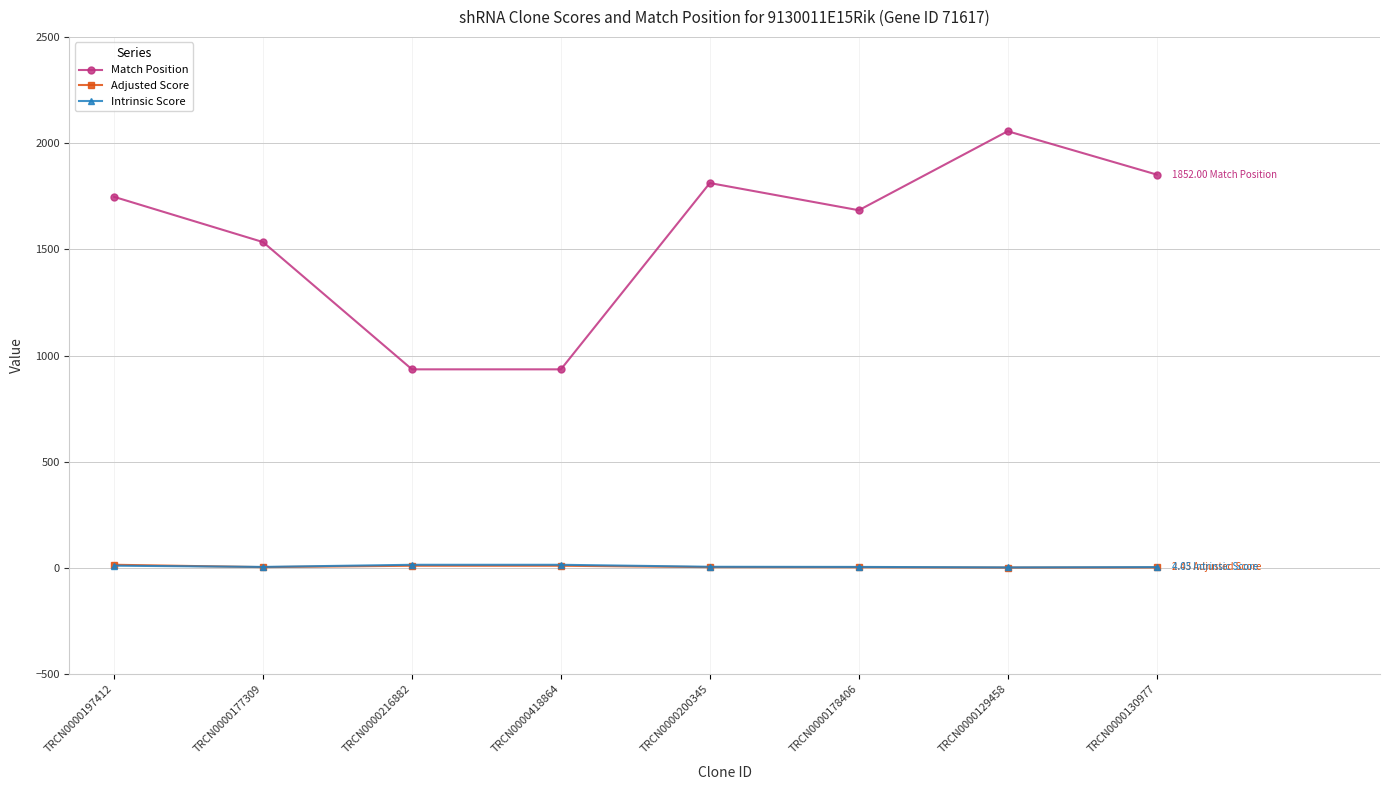

Is the value of Adjusted Score at TRCN0000197412 greater than the value of Match Position at TRCN0000177309?

No